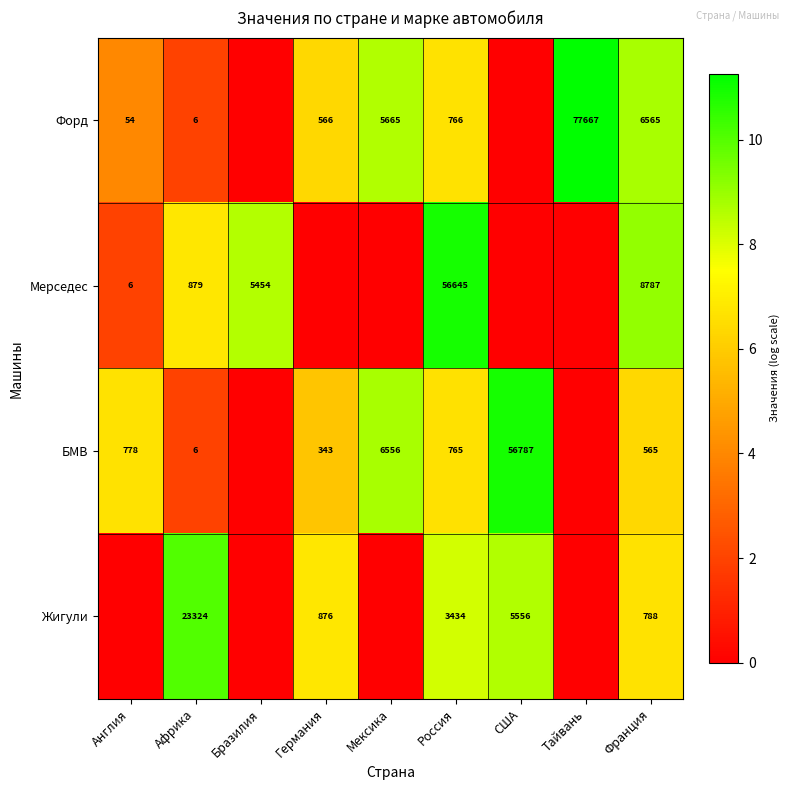

True or false: Форд has a value of 6 at Африка.

True